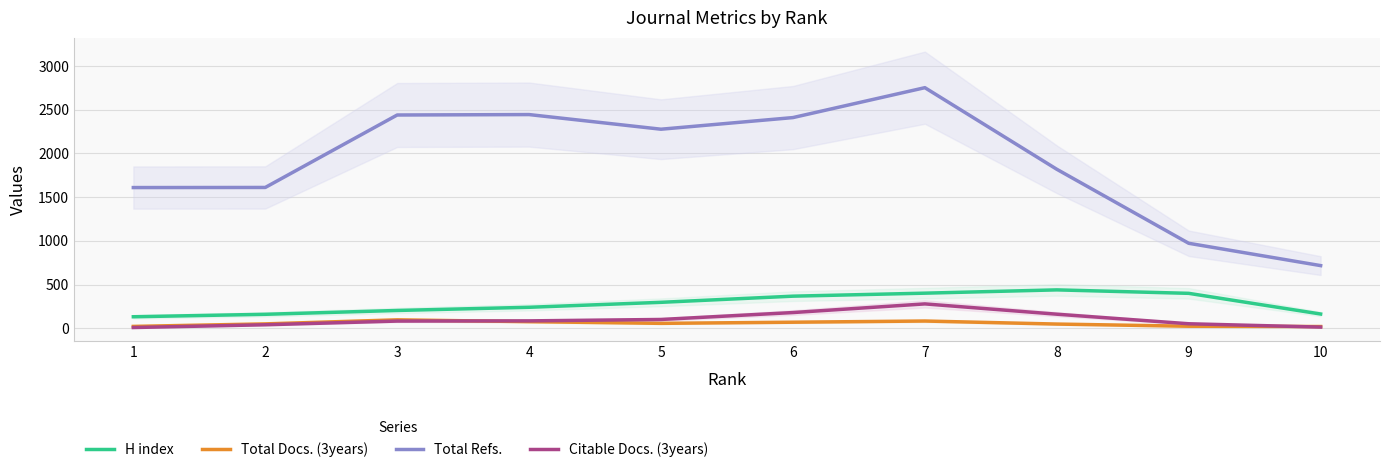

What is the average value of the H index series?

280.2